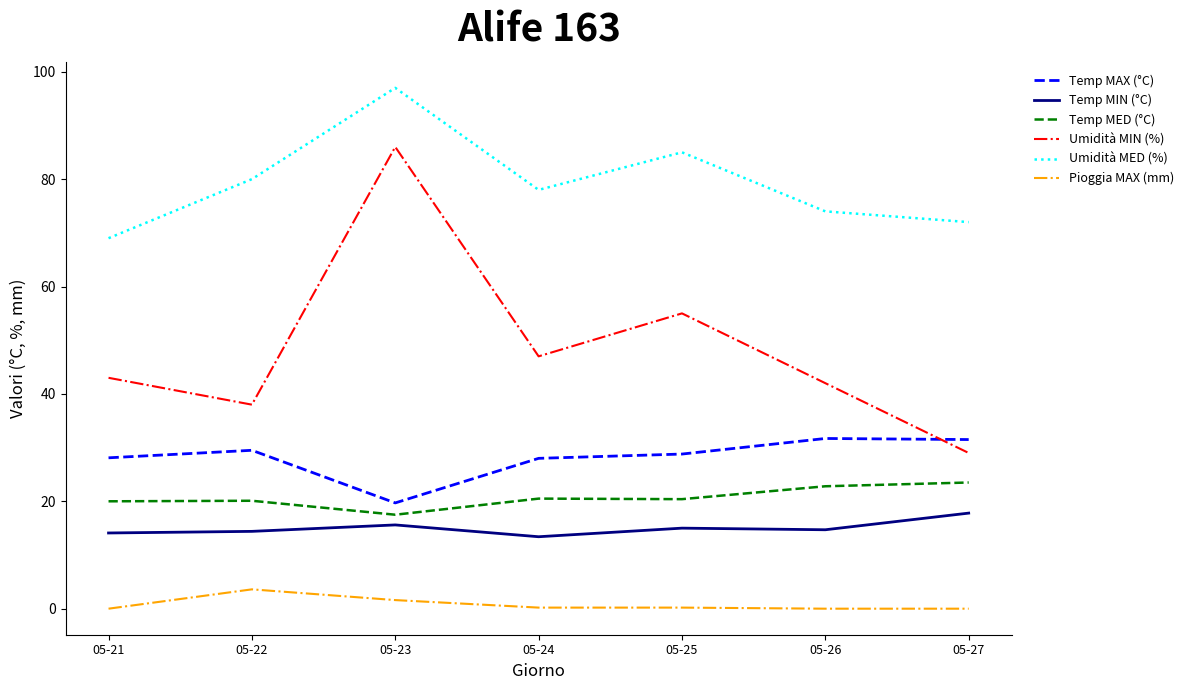

At 05-24, list the series in order from smallest to largest.

Pioggia MAX (mm), Temp MIN (°C), Temp MED (°C), Temp MAX (°C), Umidità MIN (%), Umidità MED (%)